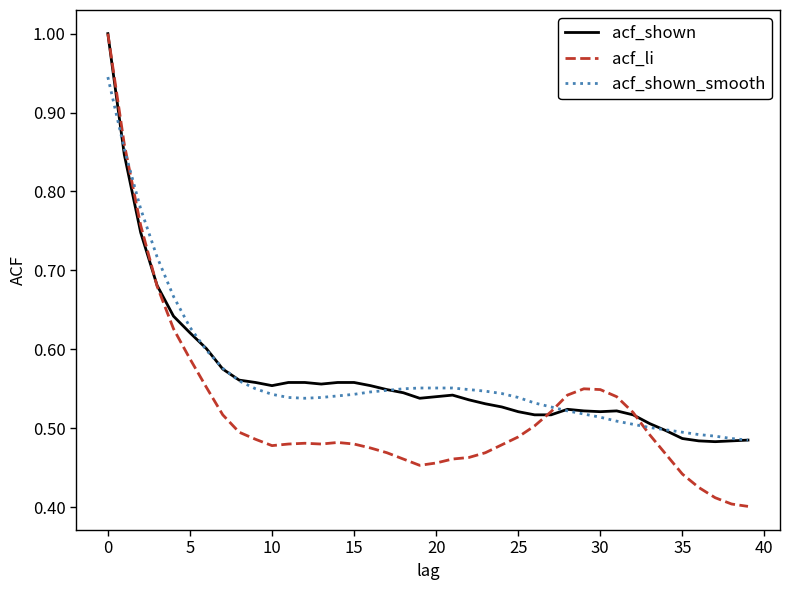

Which series has the widest spread of values?

acf_li